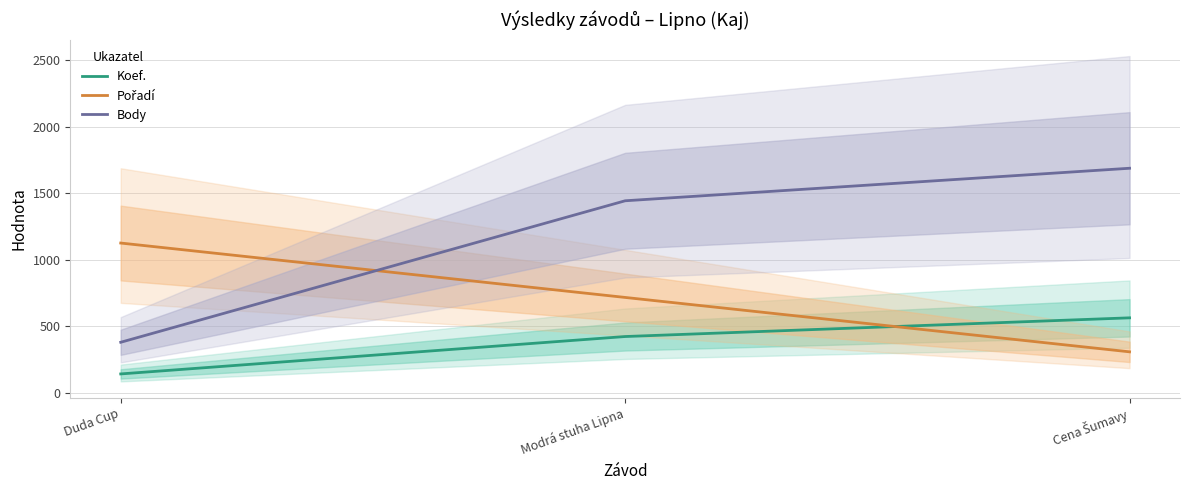

List the series in order of their overall mean, highest first.

Body, Pořadí, Koef.